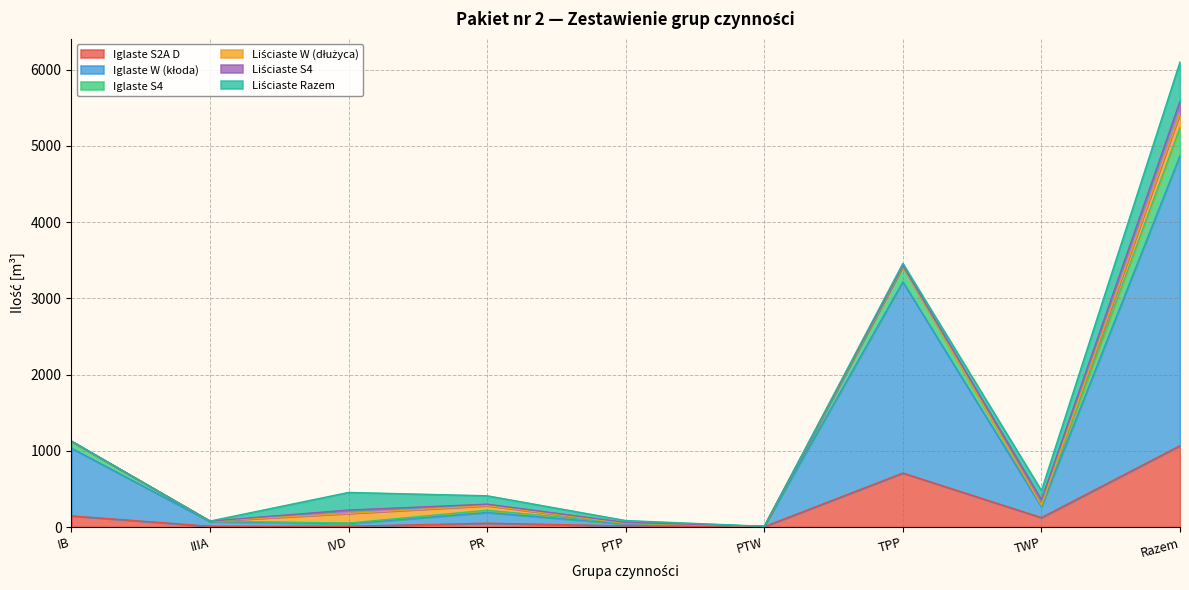

At how many categories does at least one series exceed 1282?

2